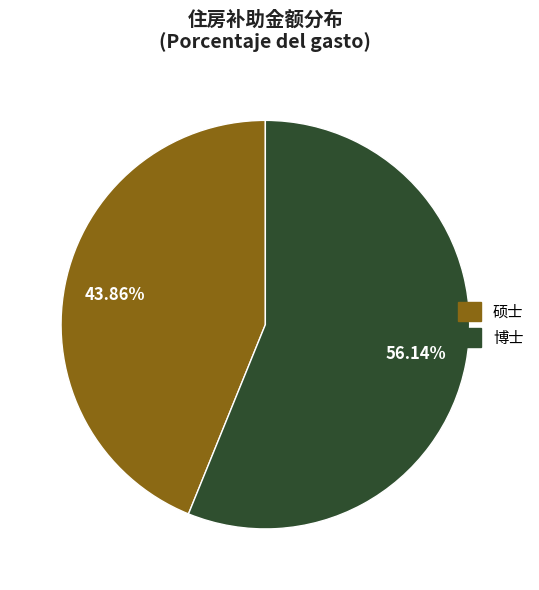

How many slices are in this pie chart?

2